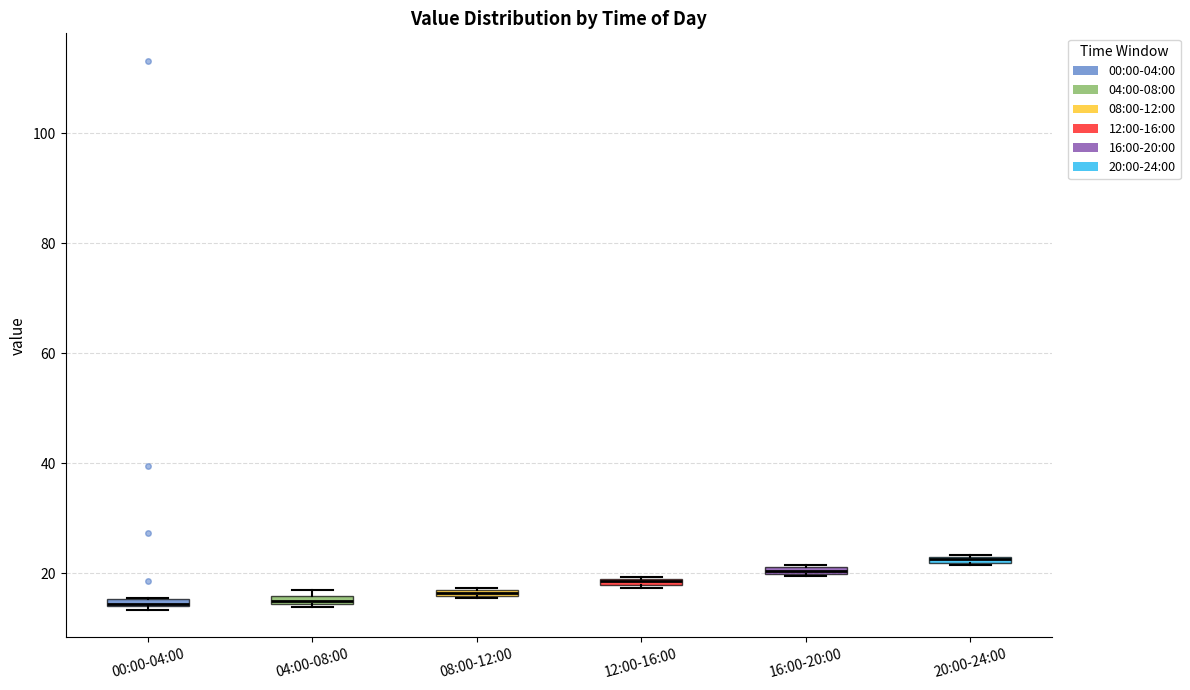

Where is the upper edge of the box for 16:00-20:00 on the y-axis? The values are not printed on the chart, so give them approximately, as read against the axis.

22